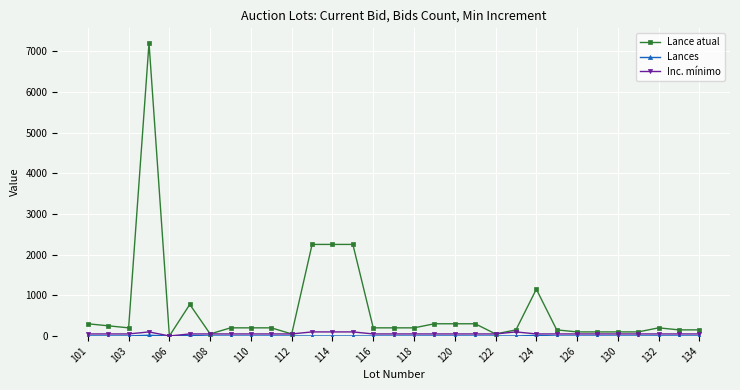

Which series has the widest spread of values?

Lance atual